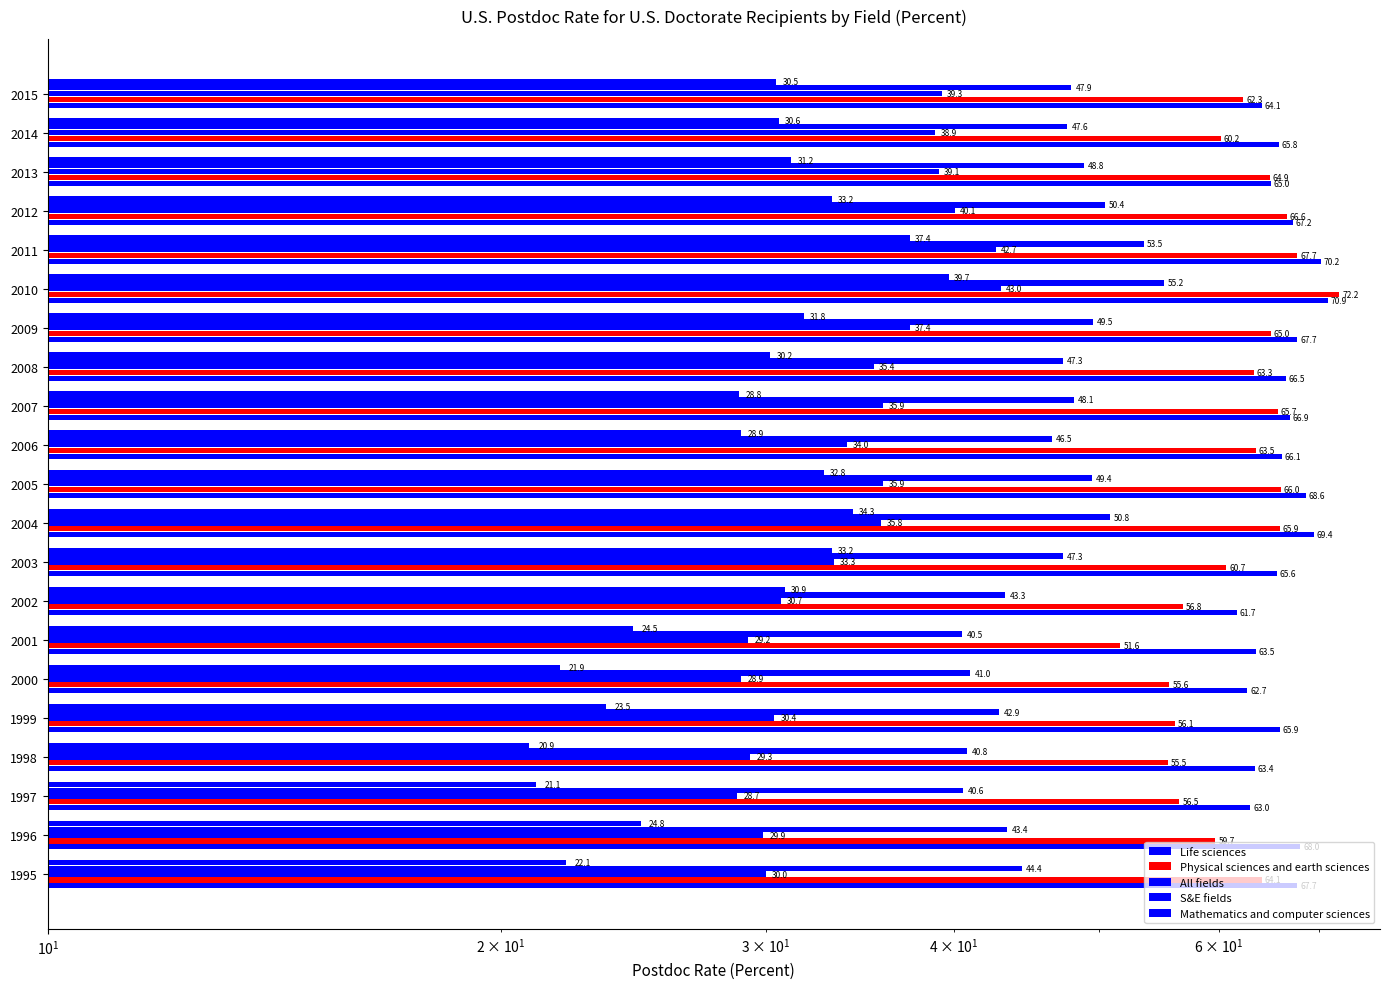

What is the value of the All fields bar at the 10th from the left?

35.8